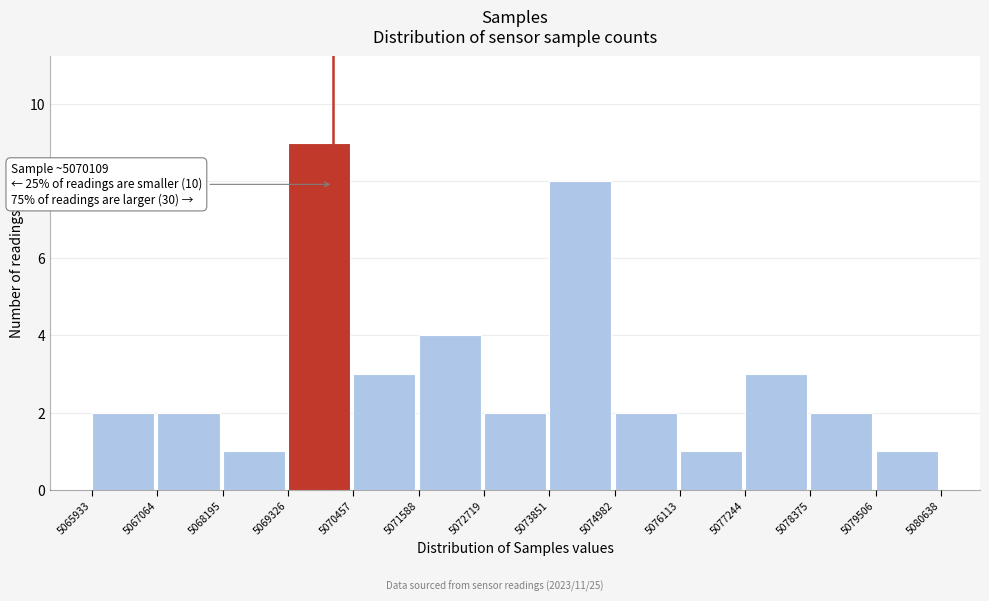

Which range on the x-axis has the tallest bar?

5069326 to 5070457